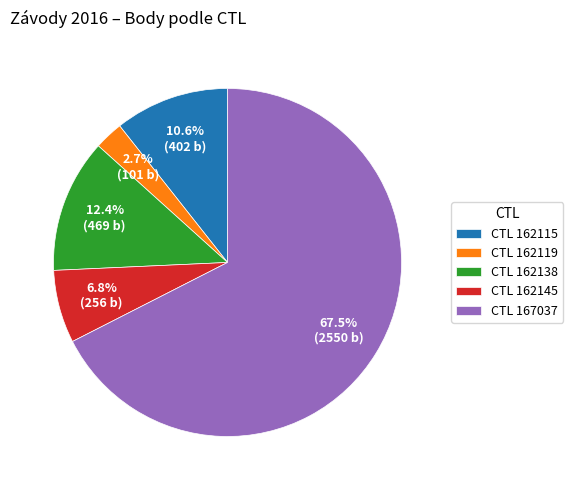

How many slices are in this pie chart?

5